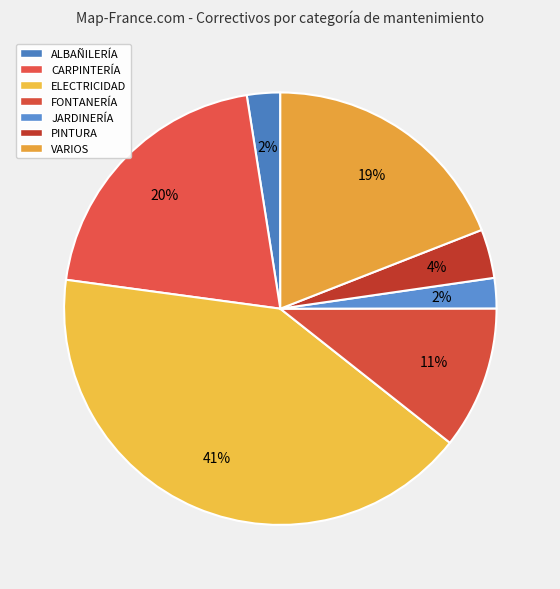

Does VARIOS account for over 50% of the chart?

No